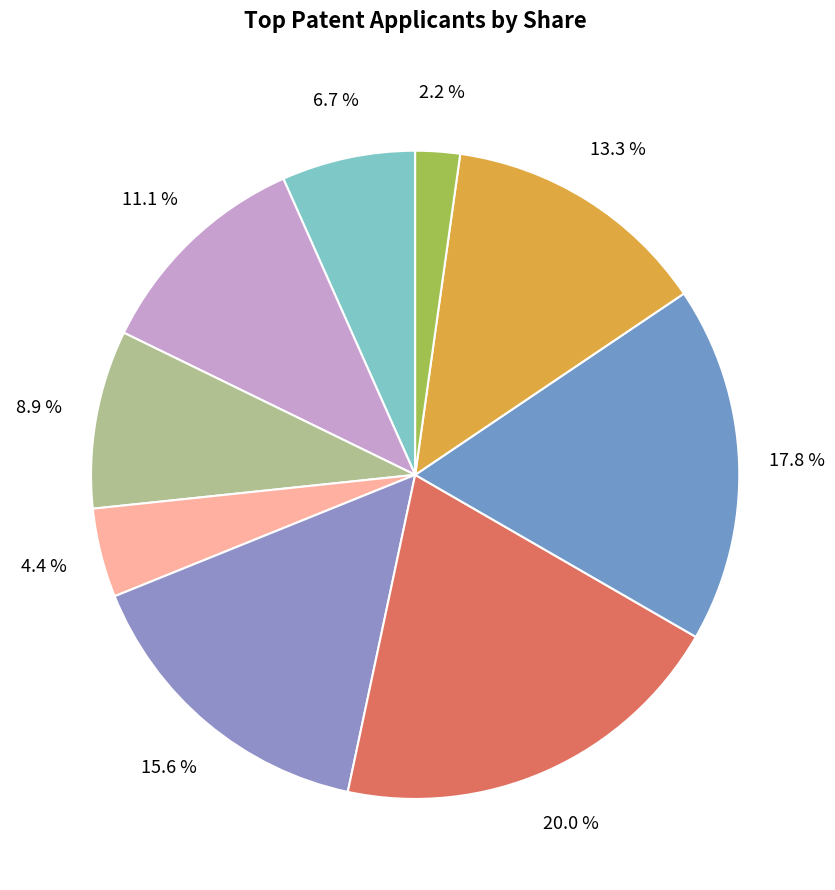

How many segments does this pie chart have?

9